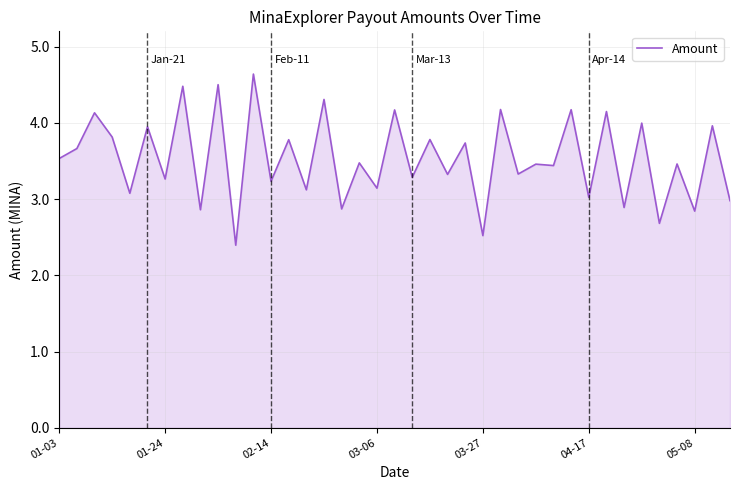

What is the difference between the maximum and minimum values?

2.2